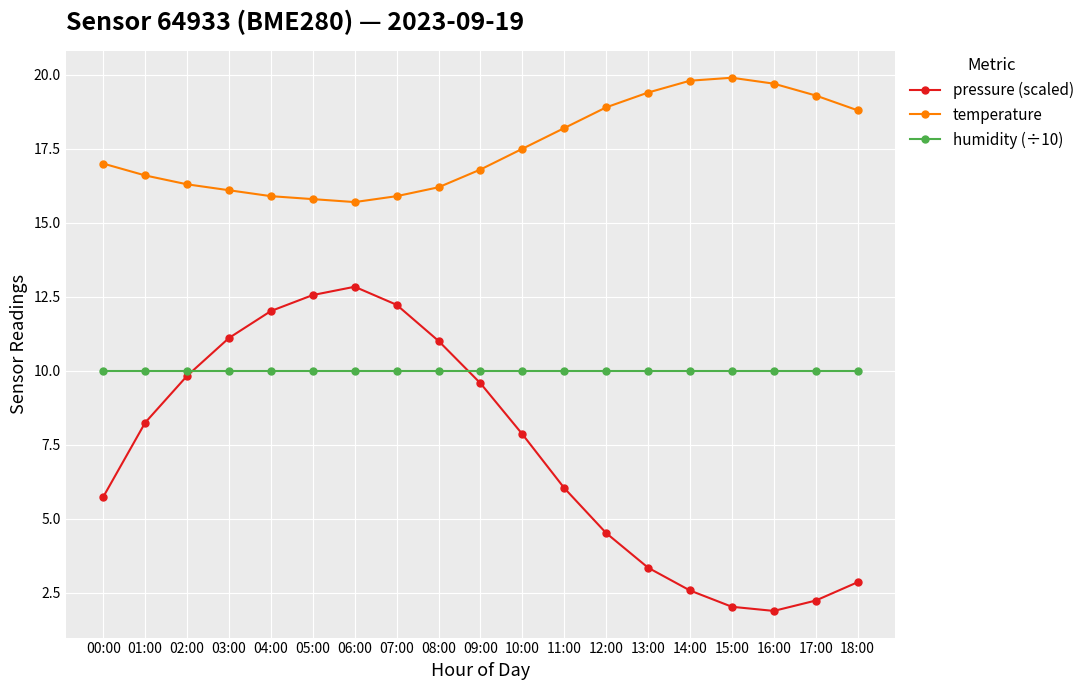

Is the value of humidity (÷10) at 10:00 greater than the value of temperature at 00:00?

No